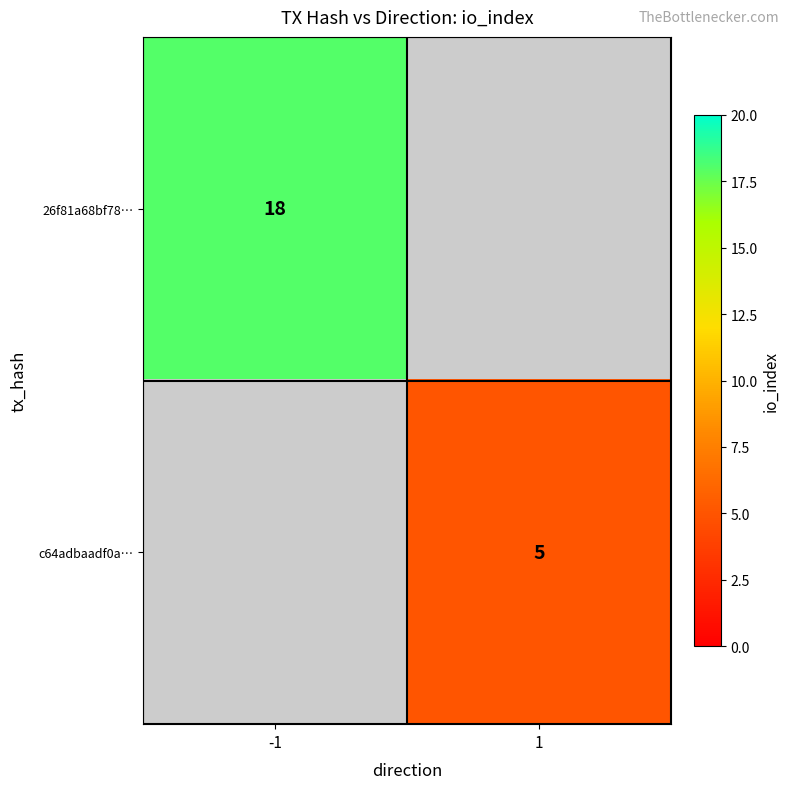

Is it true that 26f81a68bf78… equals 18 at -1?

True